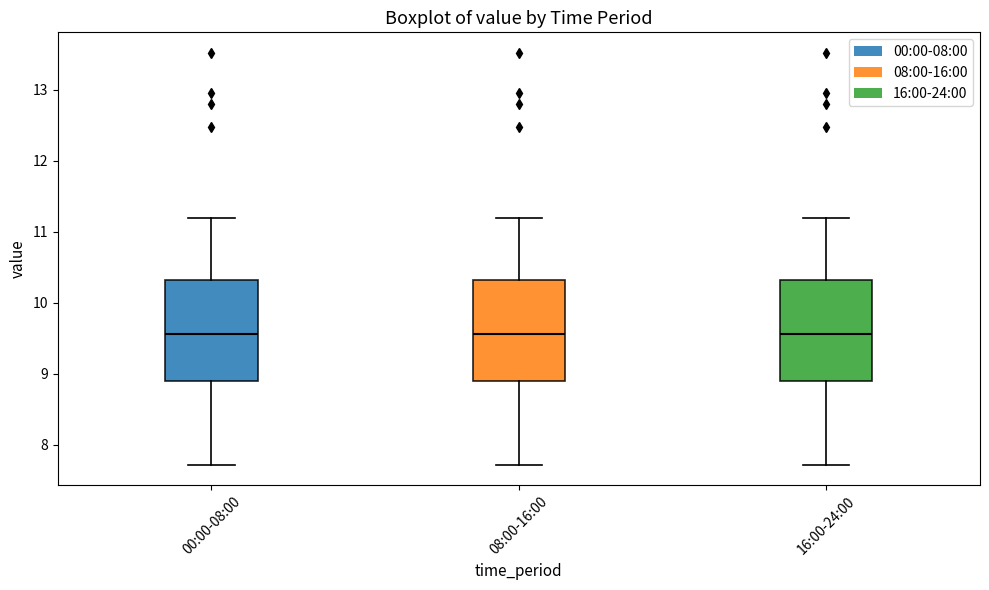

Reading left to right, transcribe this box plot: for each box, give where its median line is, the range the box spans, and where its two whiskers end, as read against the y-axis. The values are not printed on the chart, so give them approximately, as read against the axis.

00:00-08:00: median 9.6, box 8.9 to 10.3, whiskers 7.7 to 11.2
08:00-16:00: median 9.6, box 8.9 to 10.3, whiskers 7.7 to 11.2
16:00-24:00: median 9.6, box 8.9 to 10.3, whiskers 7.7 to 11.2